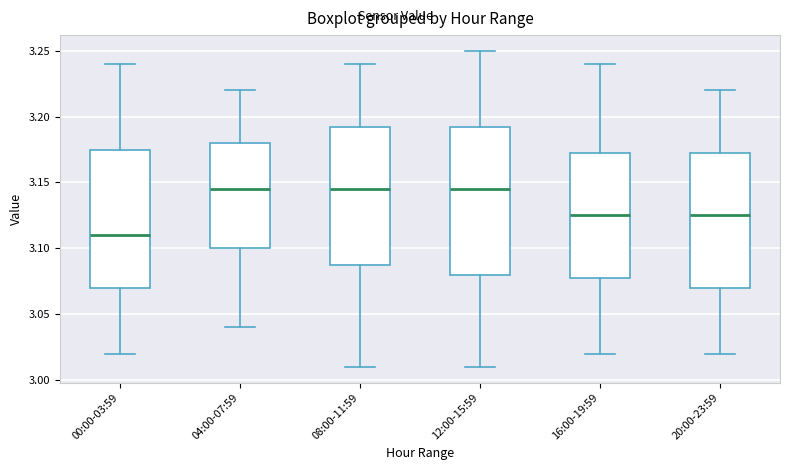

Reading left to right, read every box against the y-axis: the position of its median line, the range the box covers, and the ends of its whiskers. The values are not printed on the chart, so give them approximately, as read against the axis.

00:00-03:59: median 3.110, box 3.070 to 3.175, whiskers 3.020 to 3.240
04:00-07:59: median 3.145, box 3.100 to 3.180, whiskers 3.040 to 3.220
08:00-11:59: median 3.145, box 3.090 to 3.195, whiskers 3.010 to 3.240
12:00-15:59: median 3.145, box 3.080 to 3.195, whiskers 3.010 to 3.250
16:00-19:59: median 3.125, box 3.080 to 3.175, whiskers 3.020 to 3.240
20:00-23:59: median 3.125, box 3.070 to 3.175, whiskers 3.020 to 3.220